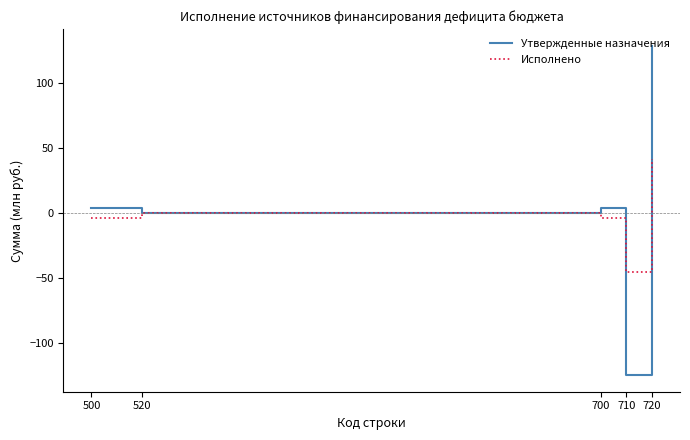

Is the value of Исполнено at 720 greater than the value of Утвержденные назначения at 720?

No